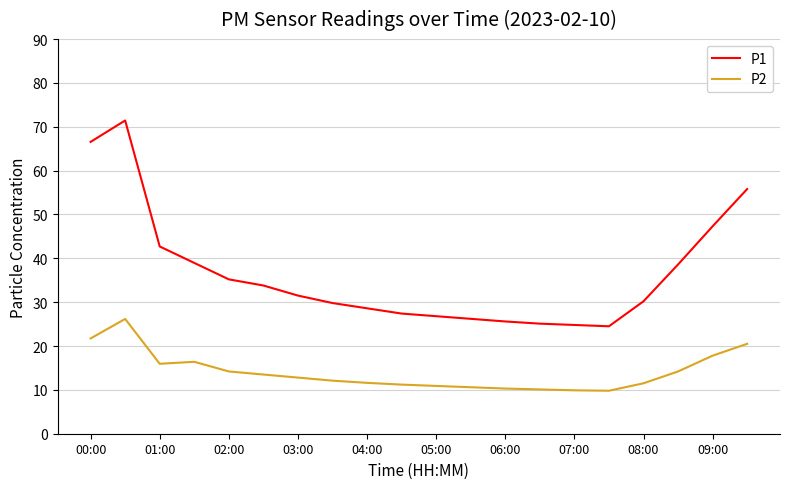

What is the difference between the maximum and minimum values in the P2 series?

16.4